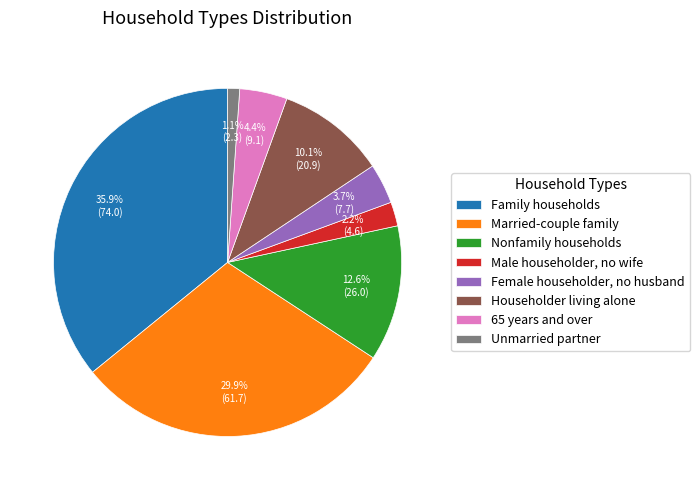

What portion of the pie excludes Male householder, no wife?

97.8%